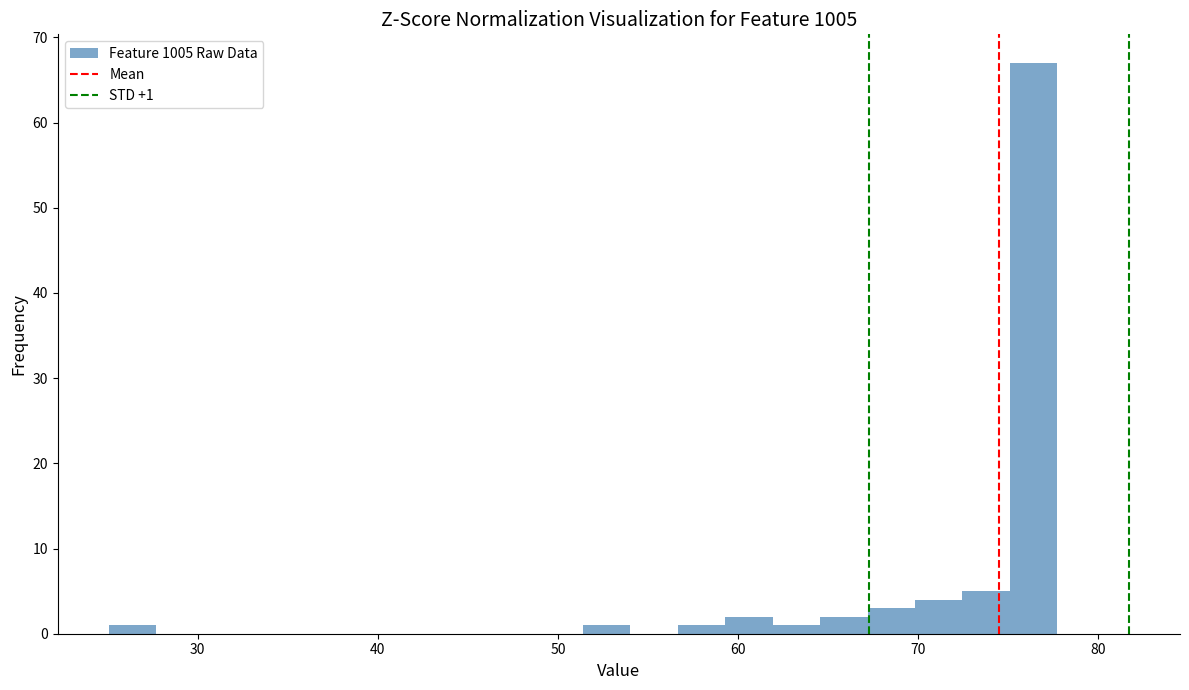

Read against the x-axis, roughly where is the centre of the tallest bar?

76